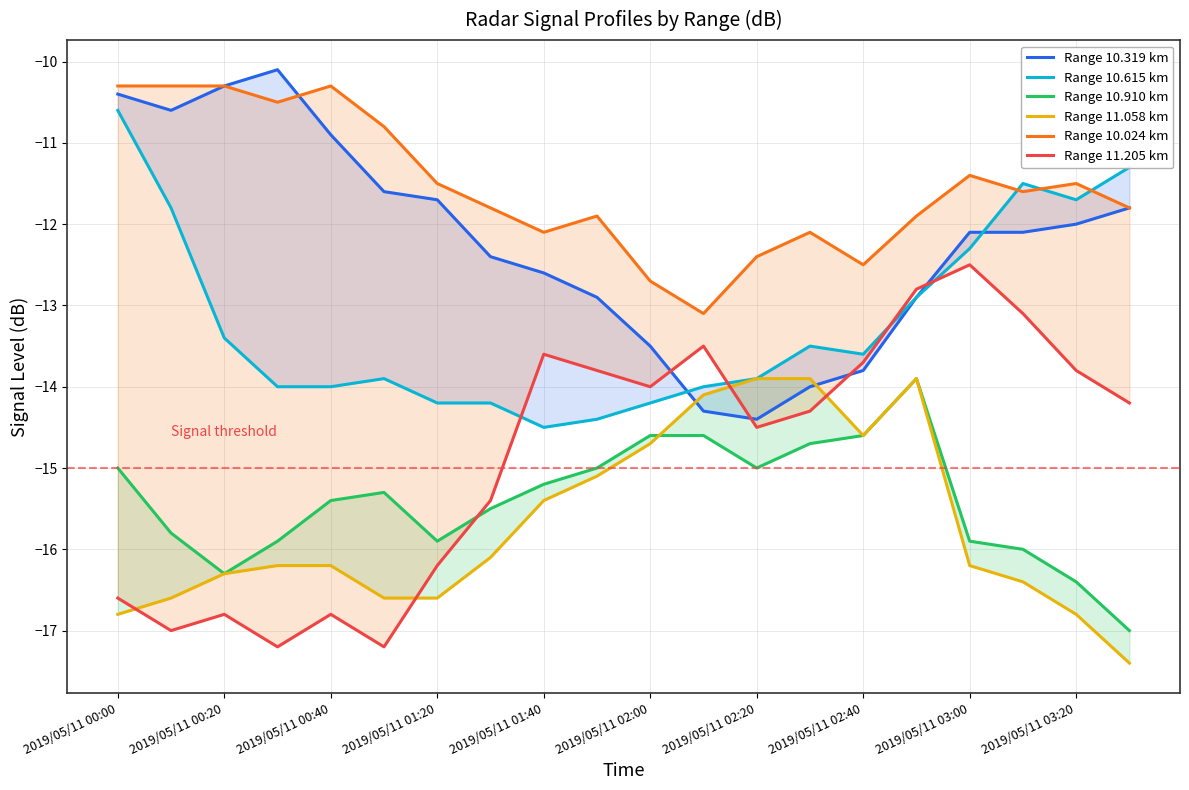

True or false: Range 11.205 km has a value of -7.1 at 19.

False